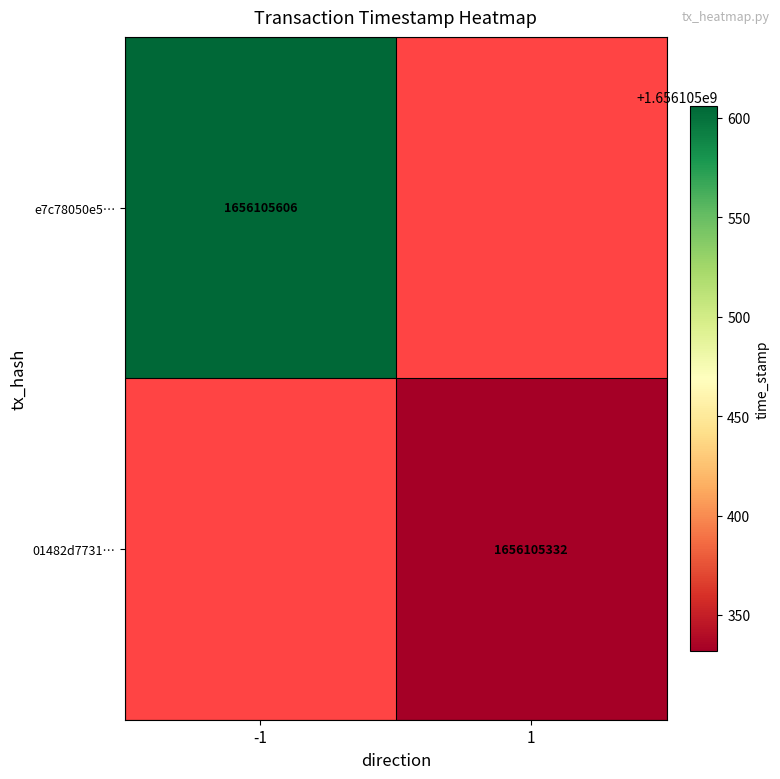

The value of 01482d7731… at 1 is 1027575938. True or false?

False